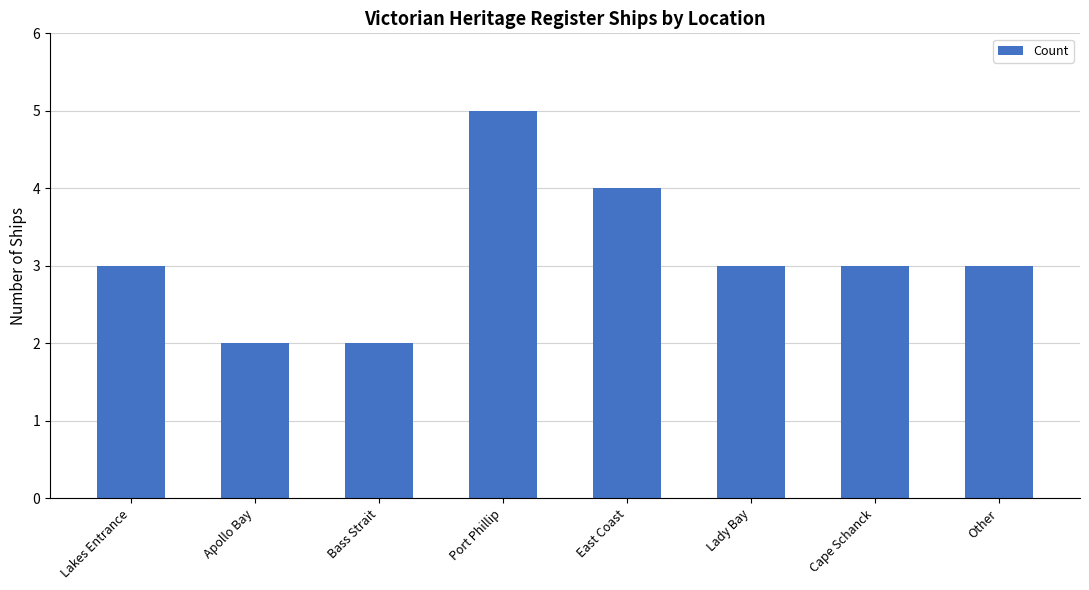

What is the greatest value displayed?

5